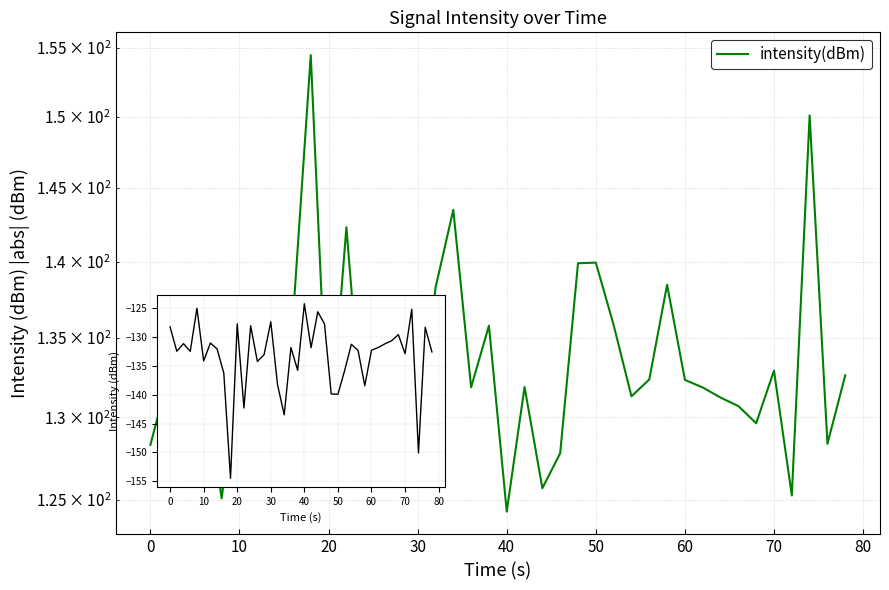

How many distinct data groups are displayed?

1